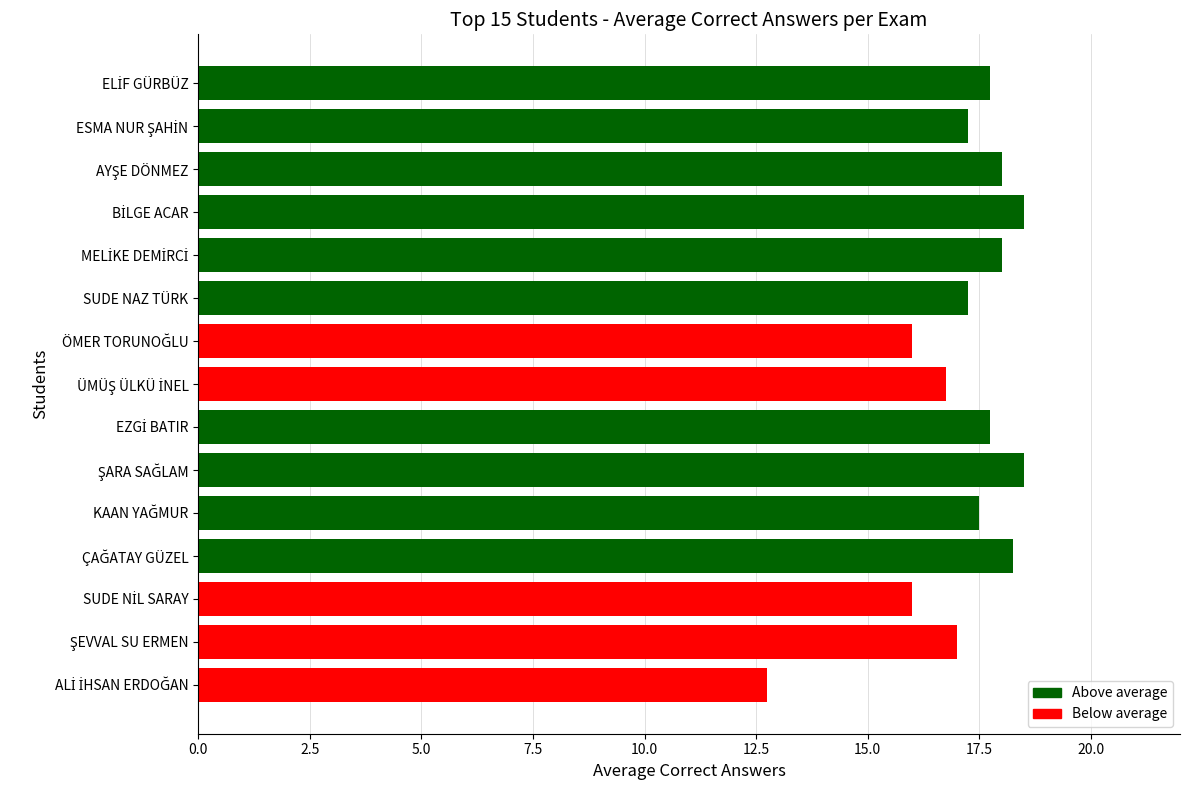

What is the greatest value displayed?

18.5